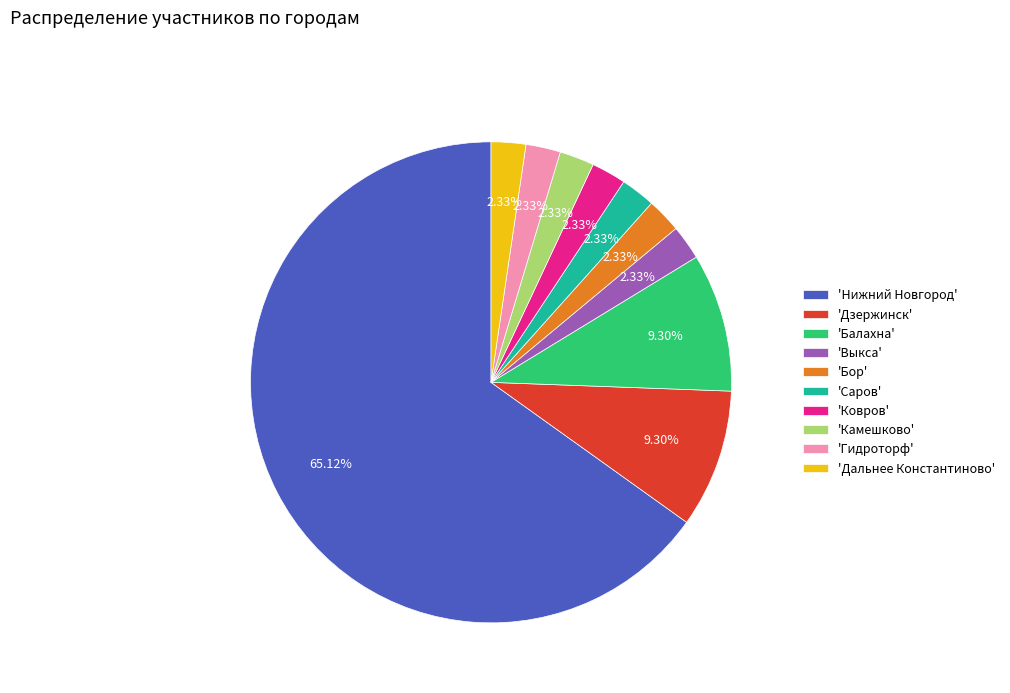

Count the number of slices in the pie.

10